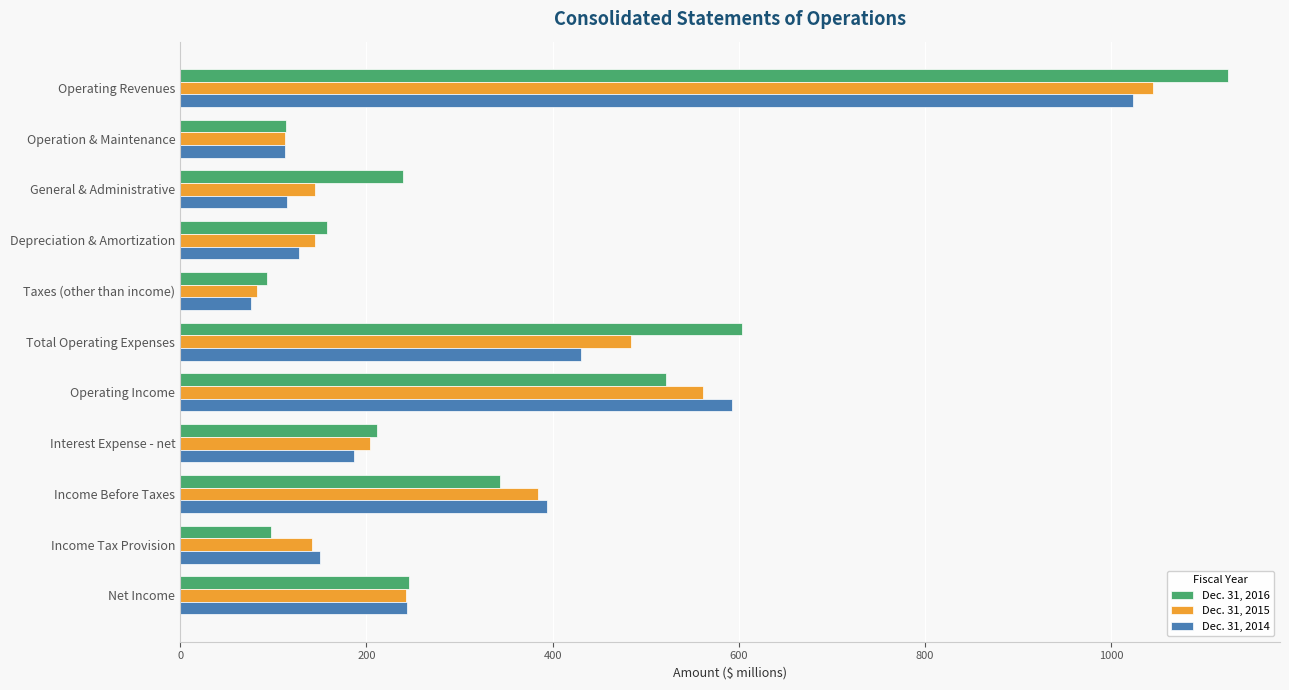

How many values in the Dec. 31, 2014 series are below 187?

5